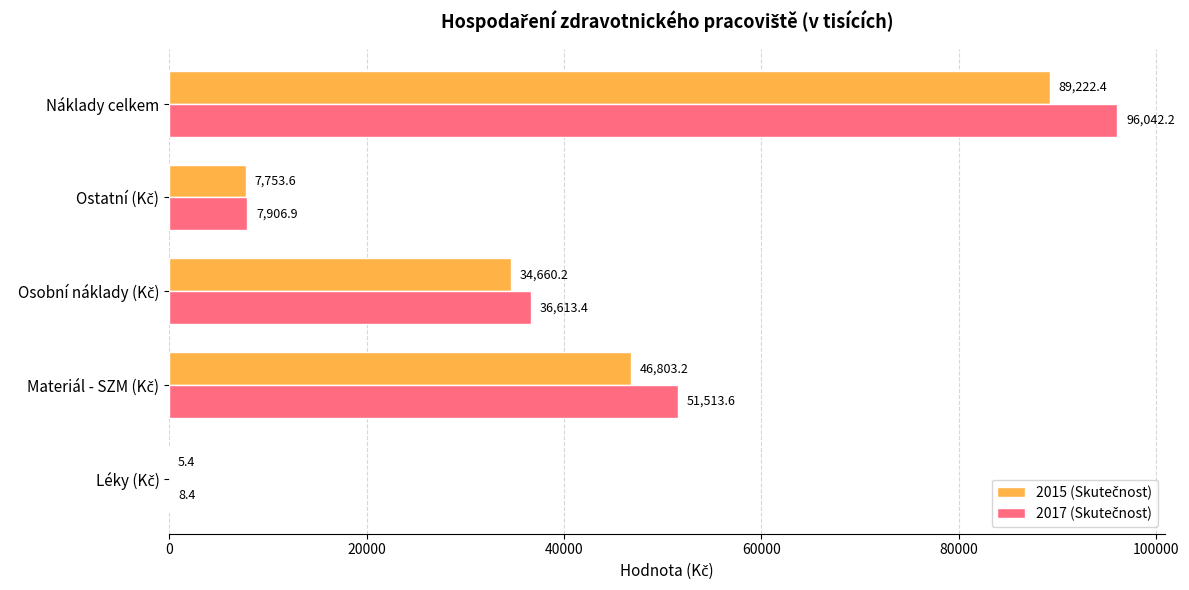

At which category is the sum across all series the highest?

Náklady celkem